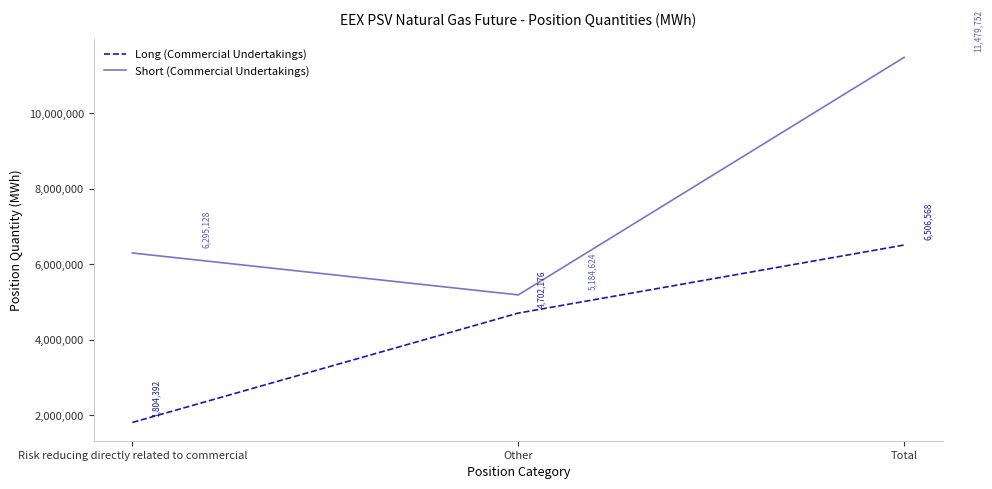

Count the number of categories in the chart.

3